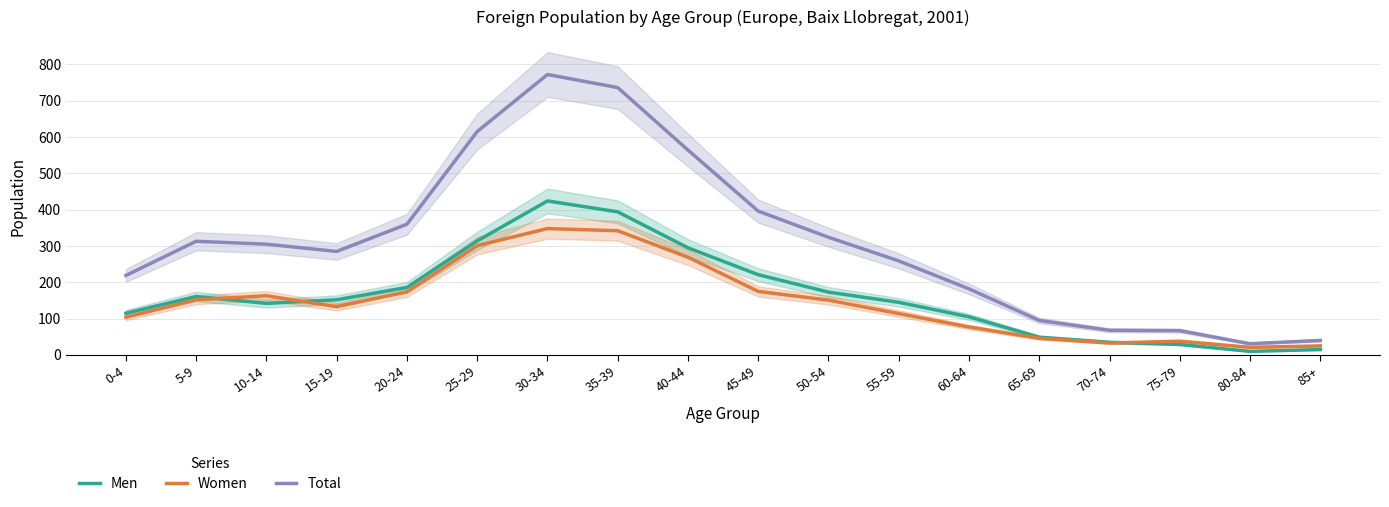

True or false: Total and Women intersect in this chart.

False